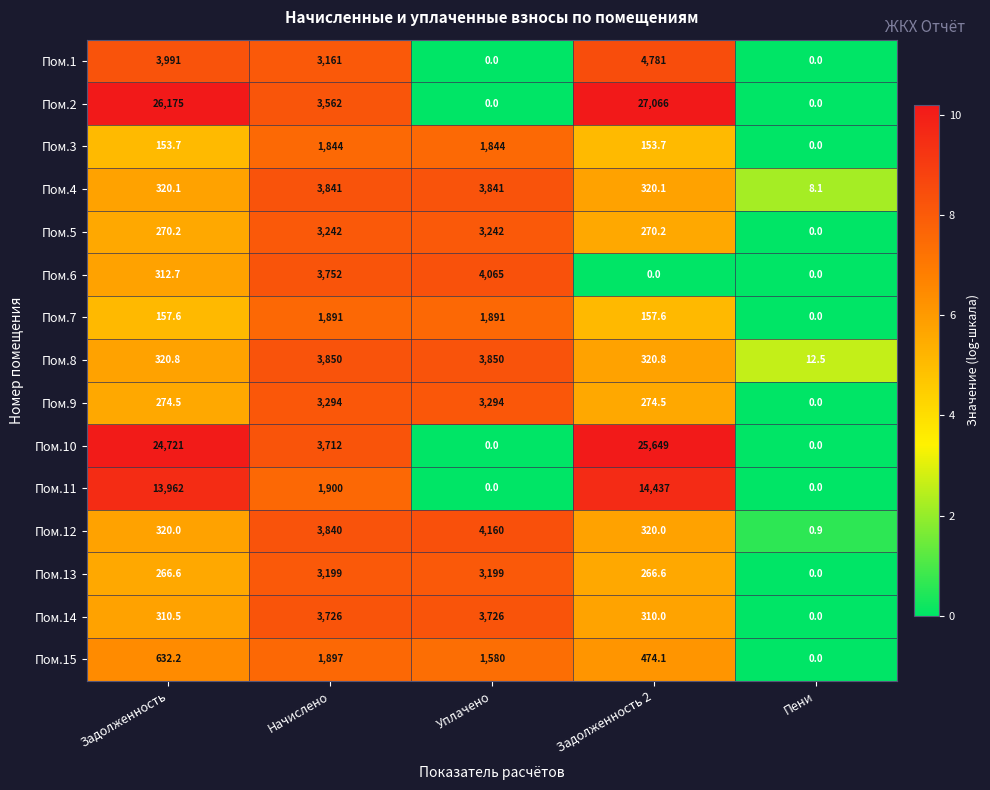

What is the sum of all Пом.1 values?

11933.0